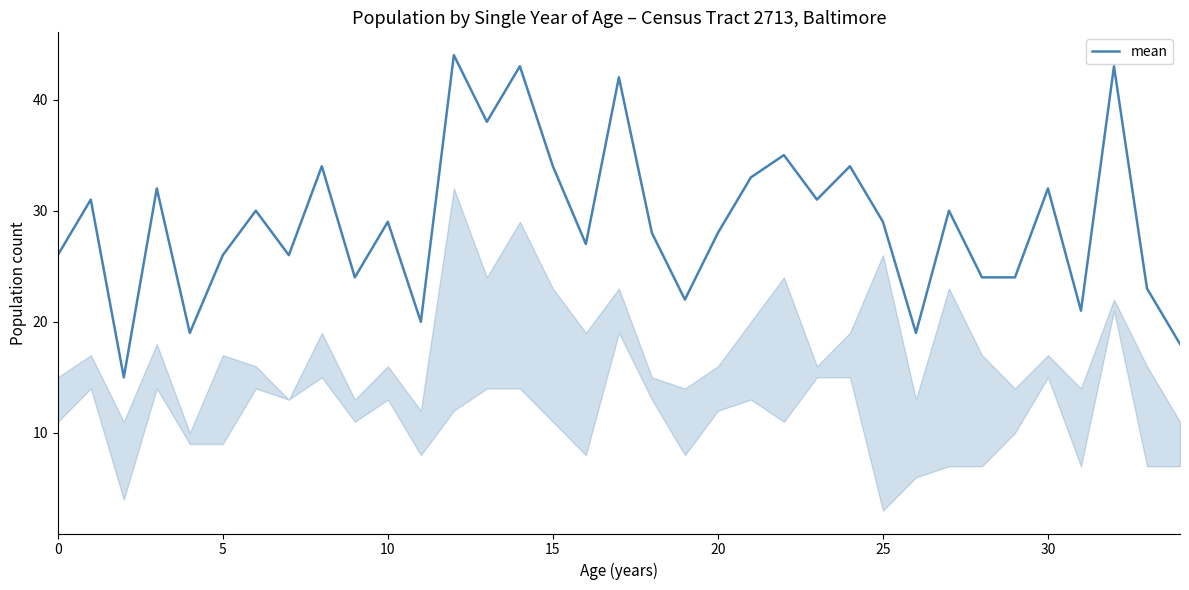

What is the greatest value displayed?

44